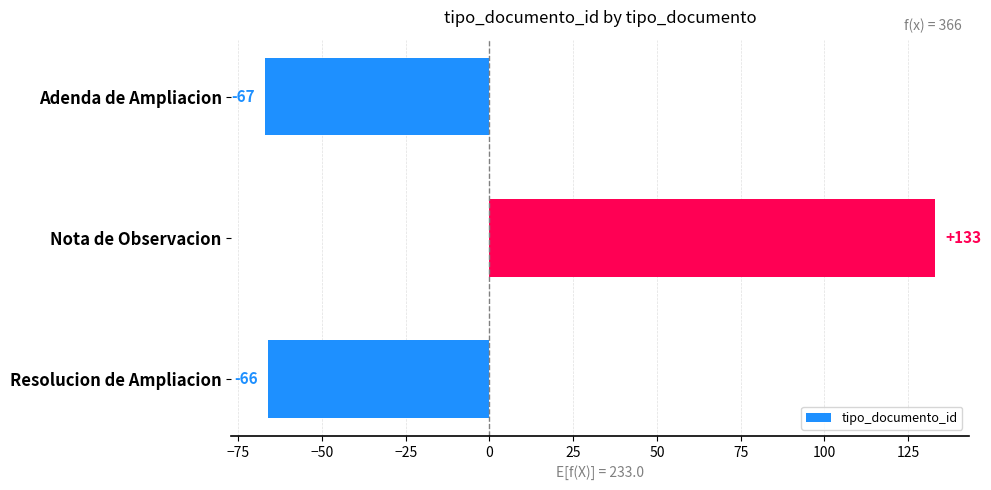

What is the difference between the maximum and second lowest values?

199